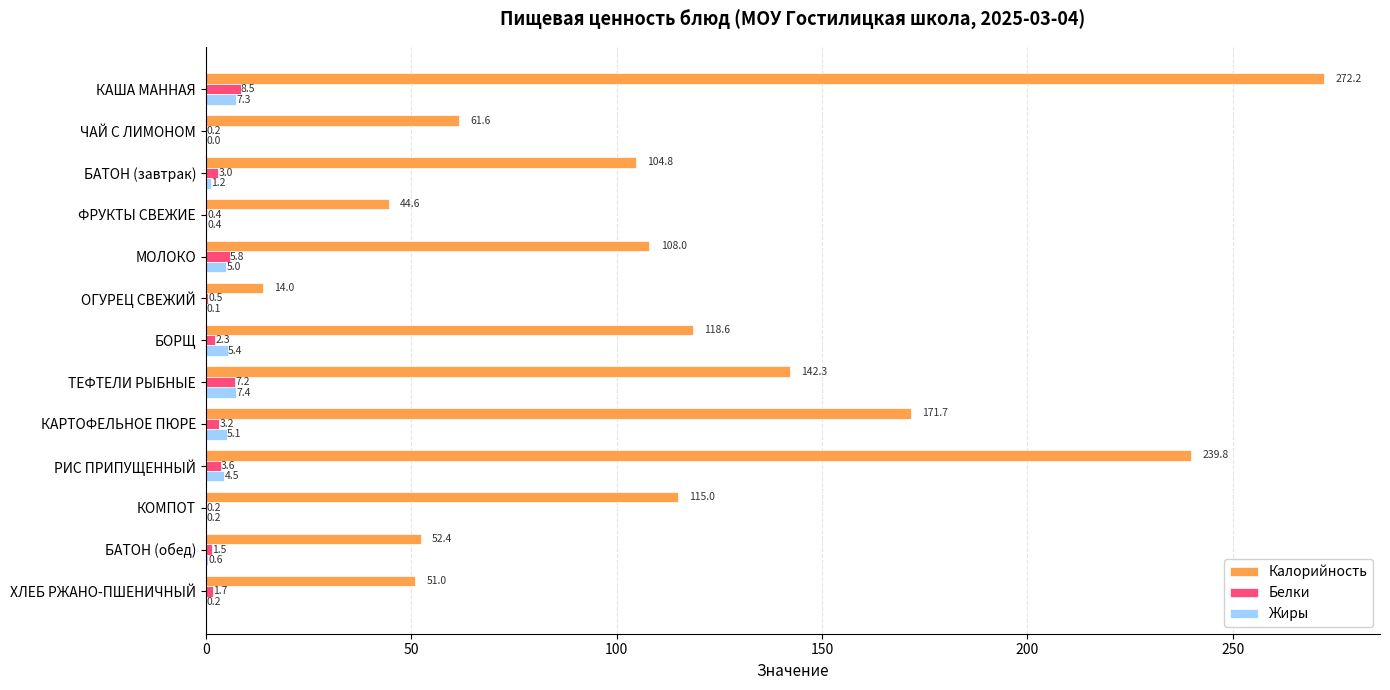

Which series has the widest spread of values?

Калорийность